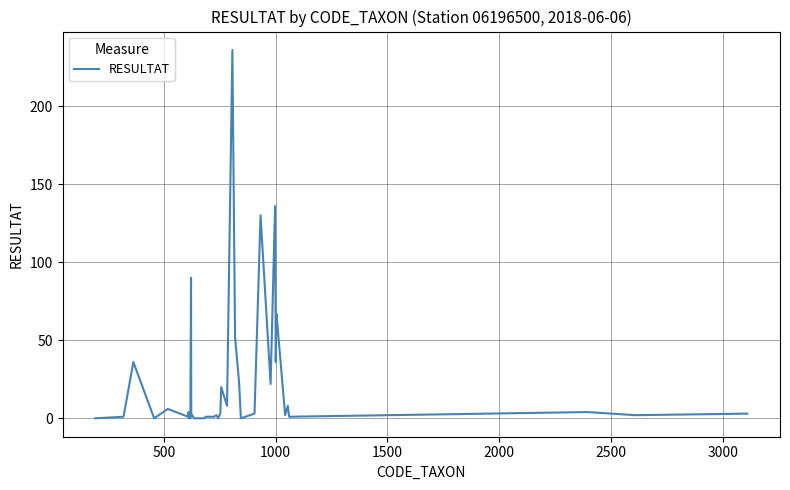

What is the greatest value displayed?

236